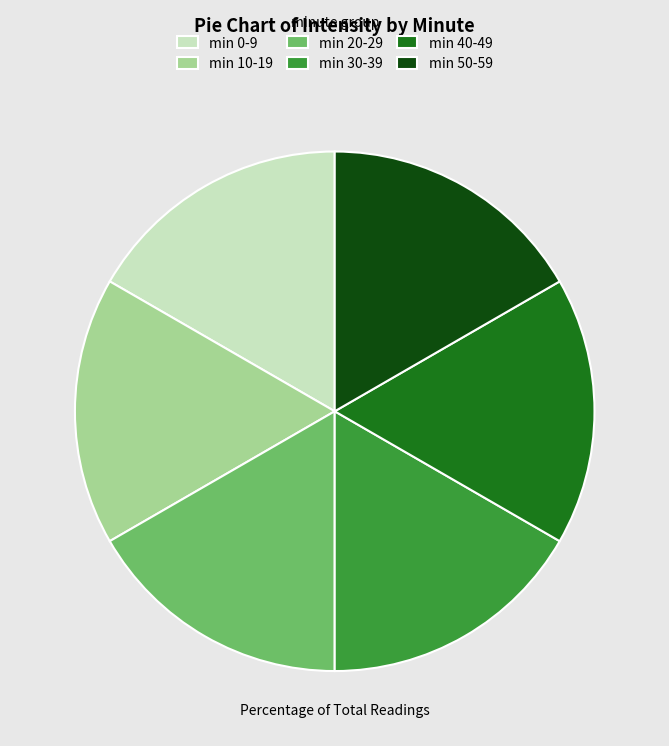

True or false: min 50-59 accounts for 17% of the total.

True